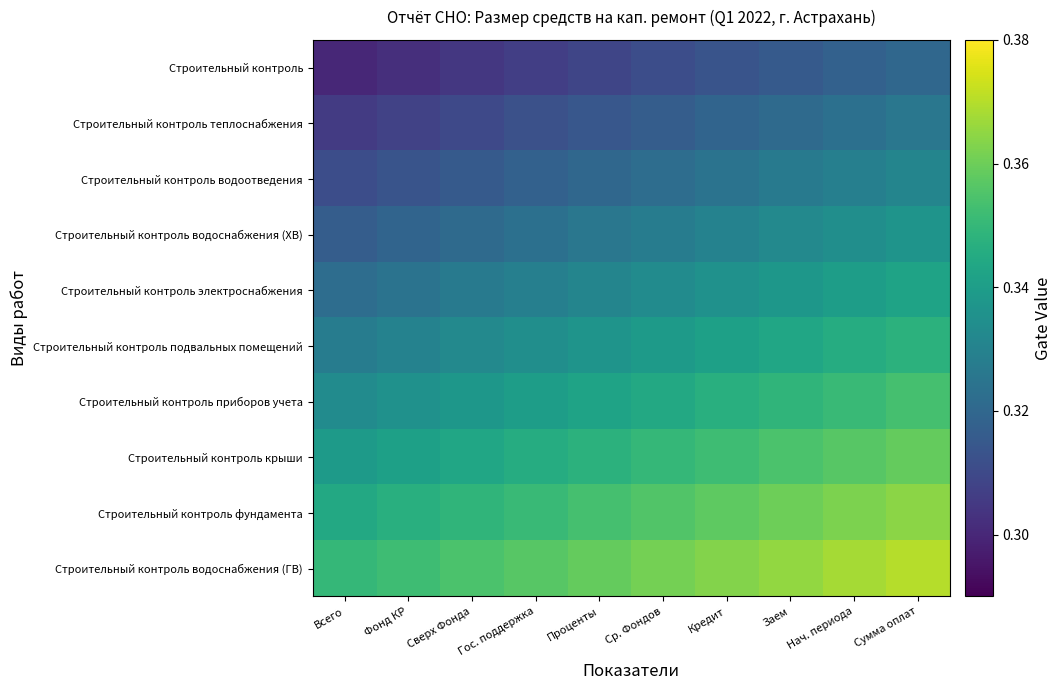

At which category does the chart reach its peak across all series?

Сумма оплат